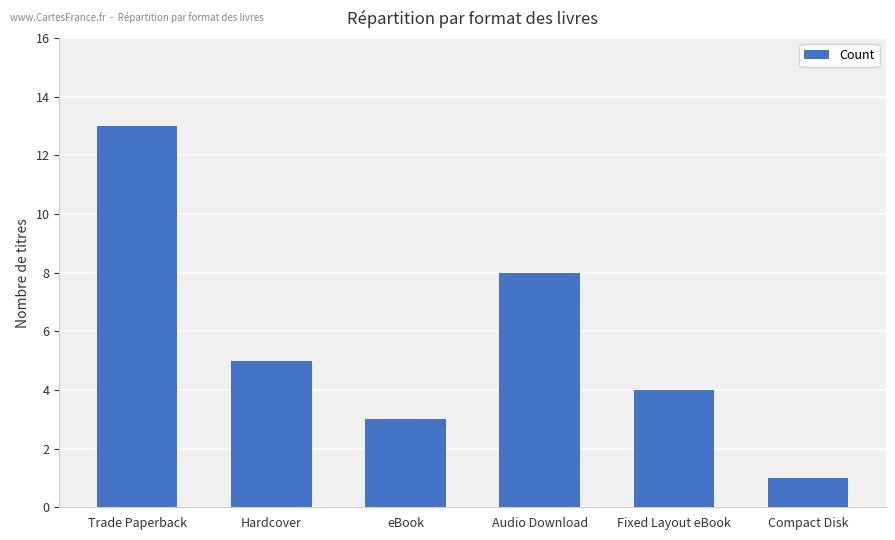

What is the minimum value shown in the chart?

1